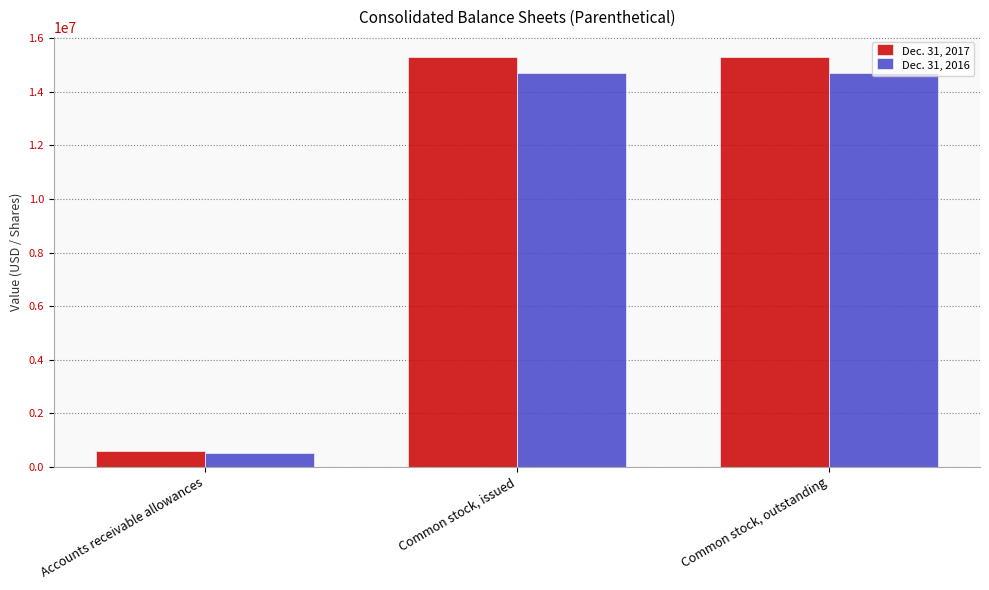

What is the difference between the highest and lowest values at Accounts receivable allowances?

74830